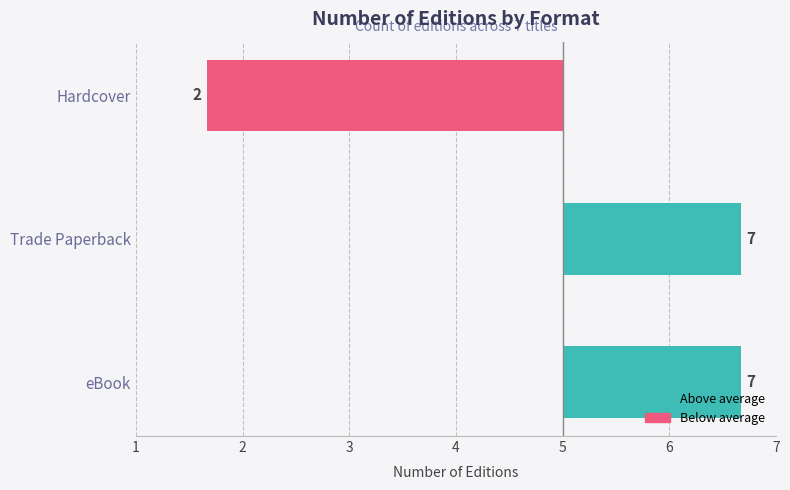

Are the bars horizontal?

Yes